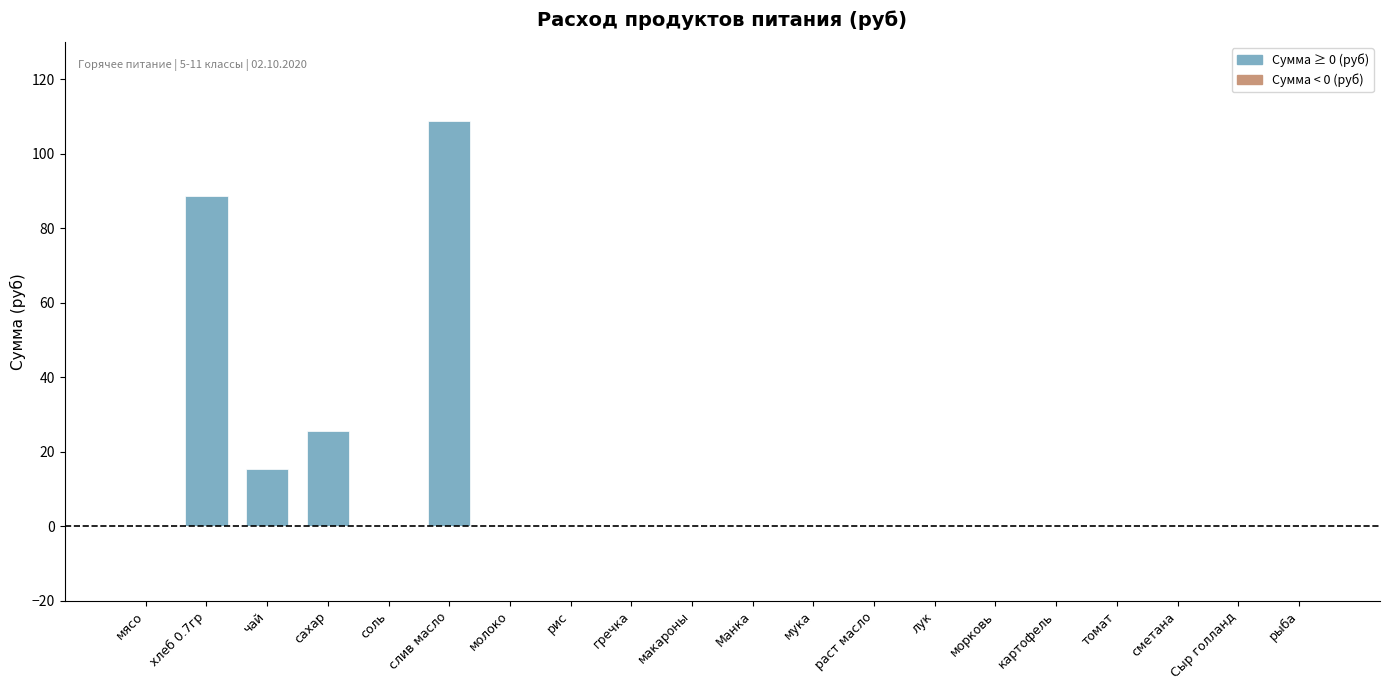

Which label corresponds to the largest value in the chart?

слив масло